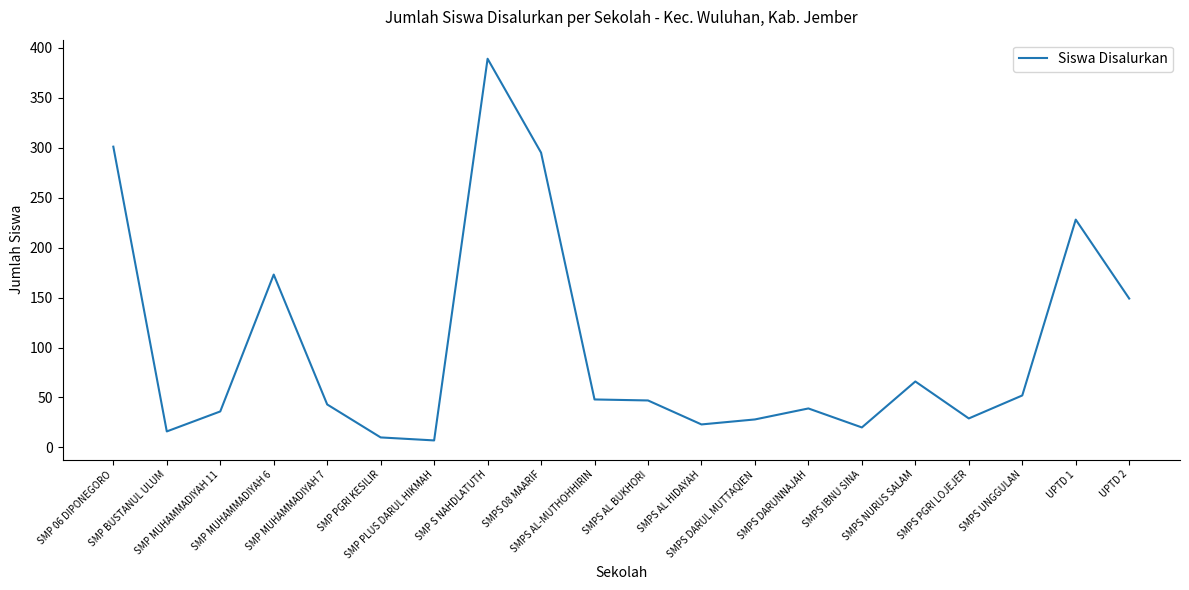

True or false: the data shows 48 at SMPS AL-MUTHOHHIRIN.

True